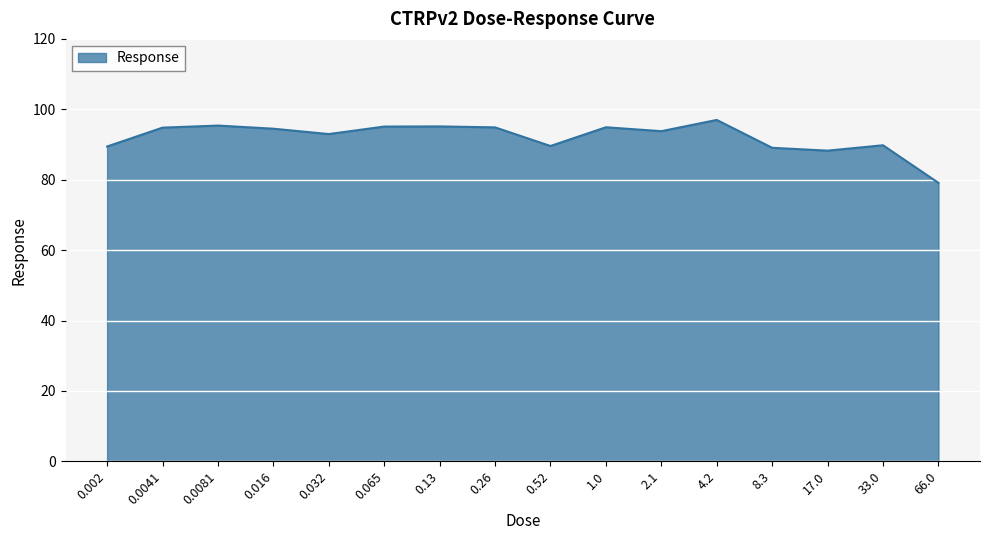

The value at 4.2 is 97.0. True or false?

True